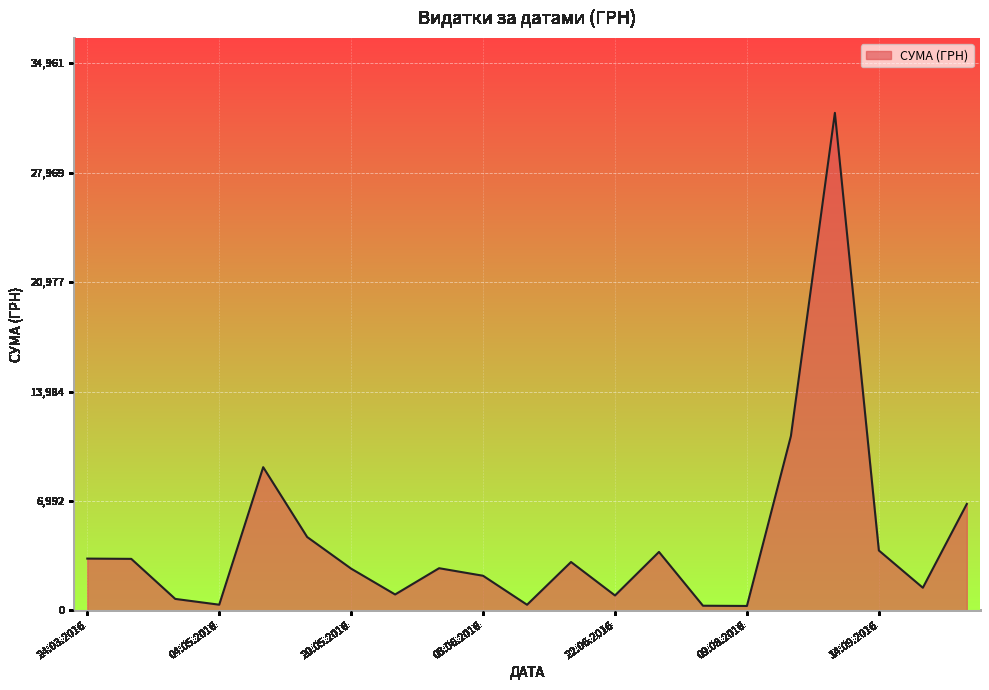

What is the difference between the maximum and minimum values?

31494.1